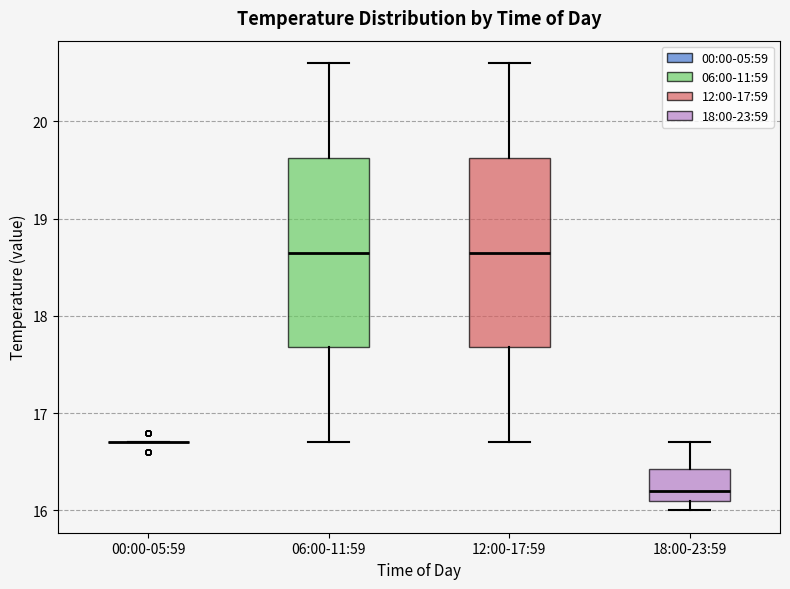

Where does the median line of the box for 06:00-11:59 sit on the y-axis? The values are not printed on the chart, so give them approximately, as read against the axis.

18.7